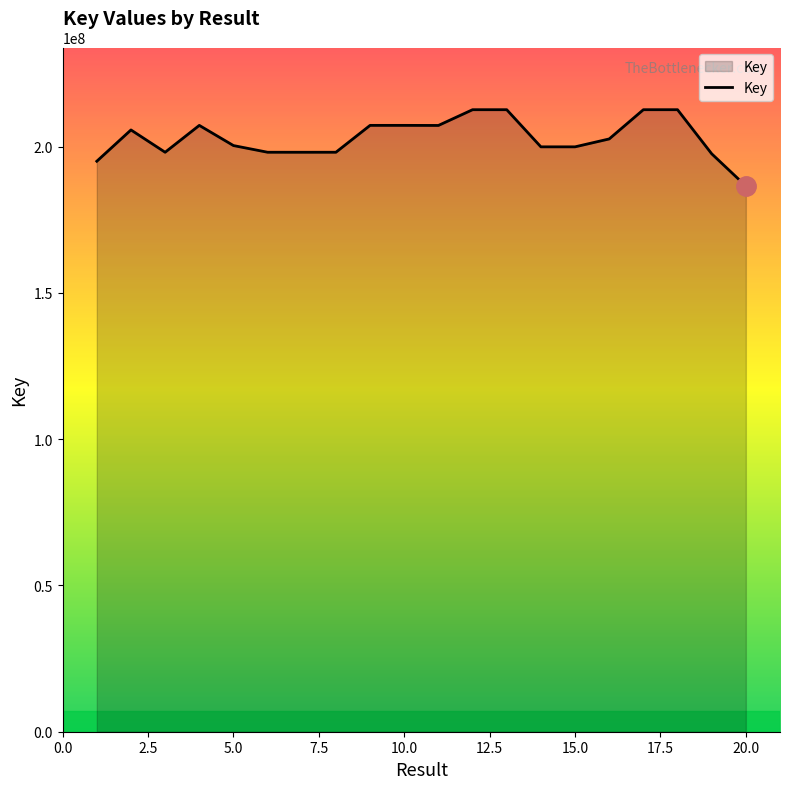

What is the minimum value shown in the chart?

186570879